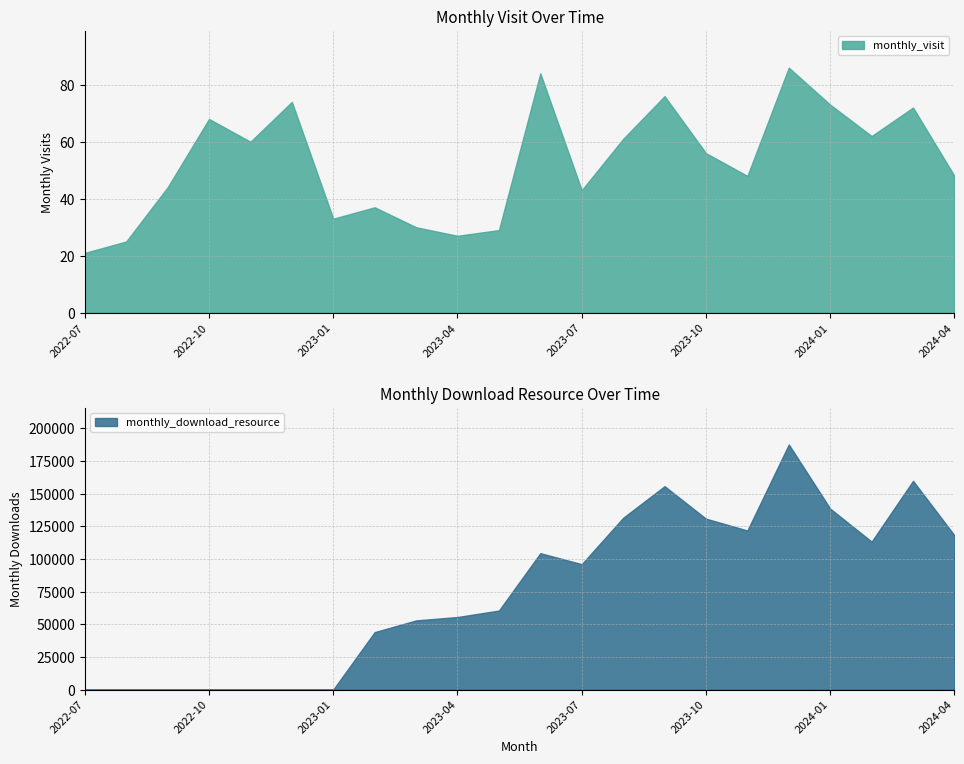

True or false: monthly_visit has a value of 65 at 2023-02.

False